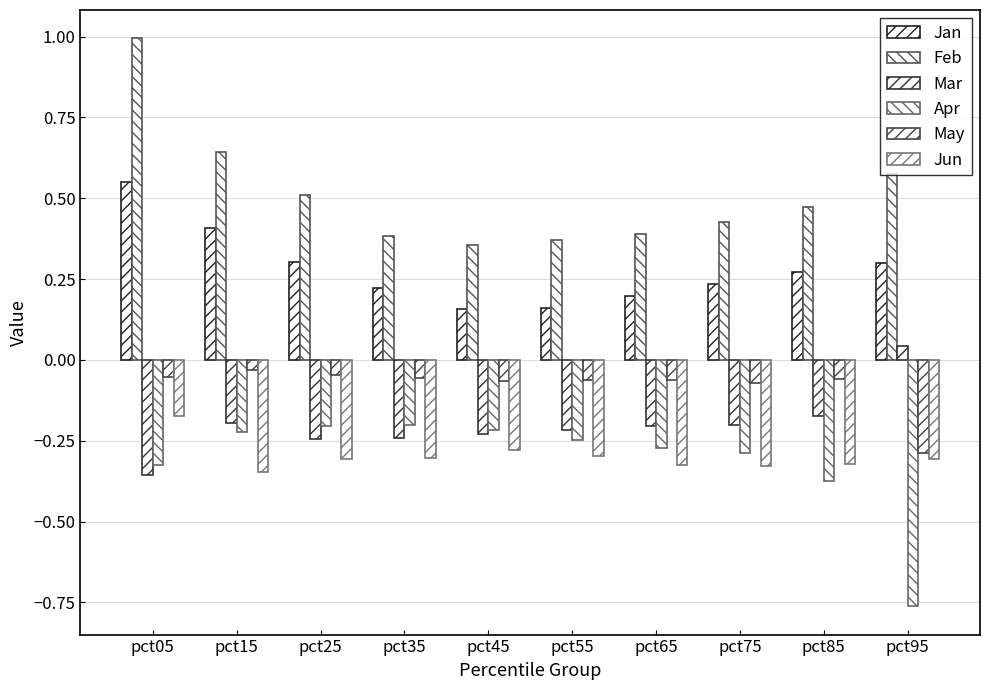

Count the number of data series in this chart.

6